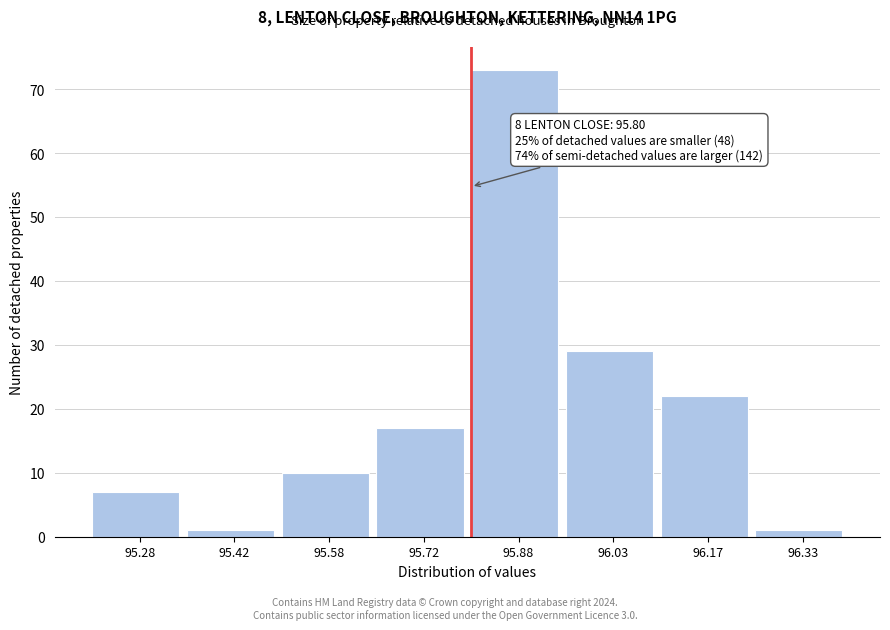

Over which range of the x-axis is the bar tallest?

95.80 to 95.95